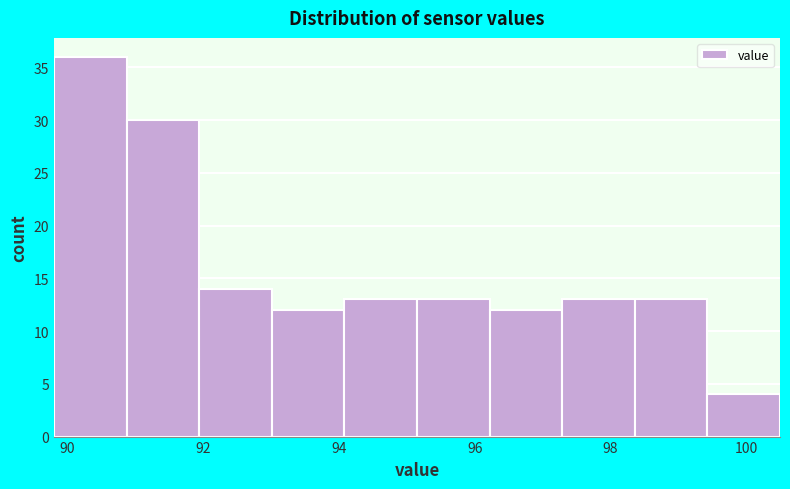

Reading left to right, list every bar in this chart as the range it spans on the x-axis followed by its height. Neither the bar edges nor the heights are printed on the chart, so give them approximately, as read against the axes.

89.8 to 90.8: 36
90.8 to 92.0: 30
92.0 to 93.0: 14
93.0 to 94.0: 12
94.0 to 95.2: 13
95.2 to 96.2: 13
96.2 to 97.2: 12
97.2 to 98.4: 13
98.4 to 99.4: 13
99.4 to 100.6: 4